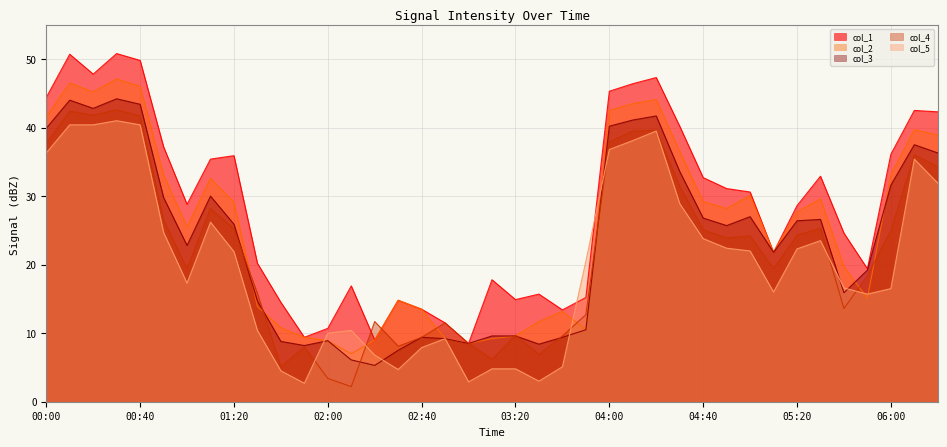

Between 02:20 and 05:00, which is larger?

05:00